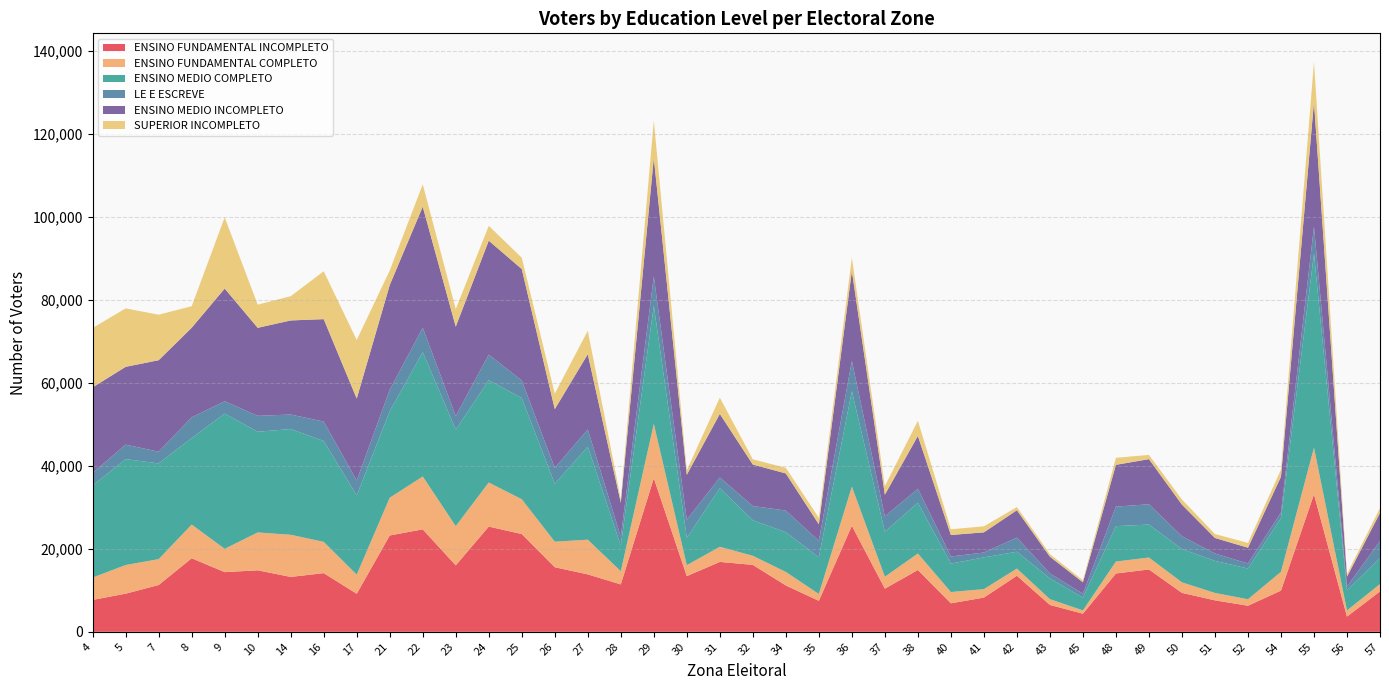

Reading left to right, extract all data points from this chart.

ENSINO FUNDAMENTAL INCOMPLETO: 7693	9186	11275	17722	14379	14818	13222	14136	9166	23215	24681	16013	25349	23553	15562	13832	11425	37014	13418	16842	16125	11170	7465	25542	10406	14890	6869	8248	13508	6477	4359	14053	15026	9380	7584	6285	9925	33119	3669	9728
ENSINO FUNDAMENTAL COMPLETO: 5372	6907	6235	8115	5615	9120	10156	7532	4608	9084	12738	9446	10625	8392	6150	8358	3174	13076	2632	3639	2187	3252	1648	9444	2860	3978	2719	2034	1728	1390	795	2876	2871	2541	1783	1559	4533	11253	1478	1781
ENSINO MEDIO COMPLETO: 22179	25523	23057	20854	32573	24261	25472	24312	19101	20857	29960	23277	24639	24380	13957	22395	6164	28484	6596	14117	8553	9575	8827	22989	10850	12246	6851	7651	4060	5004	3060	8532	7939	8017	7716	7405	12941	46731	4892	6205
LE E ESCREVE: 3040	3482	2830	4985	2973	3835	3498	4669	3579	5157	5868	3254	6175	4219	3825	4178	2134	7044	4353	2577	3437	5213	3987	7280	3701	3358	1707	1170	3401	1180	980	4697	4894	3084	1777	1221	1337	6495	879	4142
ENSINO MEDIO INCOMPLETO: 20618	18739	22042	21581	27156	21205	22667	24681	19741	25229	29182	21530	27451	26859	14152	18120	8225	28560	10841	15318	9998	8943	3976	21697	5226	12714	5182	4862	6598	4048	2734	10072	10869	7623	3748	3793	8628	30039	2350	6793
SUPERIOR INCOMPLETO: 14303	14086	10958	5190	17154	5583	5842	11530	14112	3508	5377	4234	3569	2721	3737	5649	851	9029	1083	3924	1254	1359	1559	3211	2069	3649	1370	1452	759	626	474	1694	1020	1224	947	1156	1729	9683	660	1171